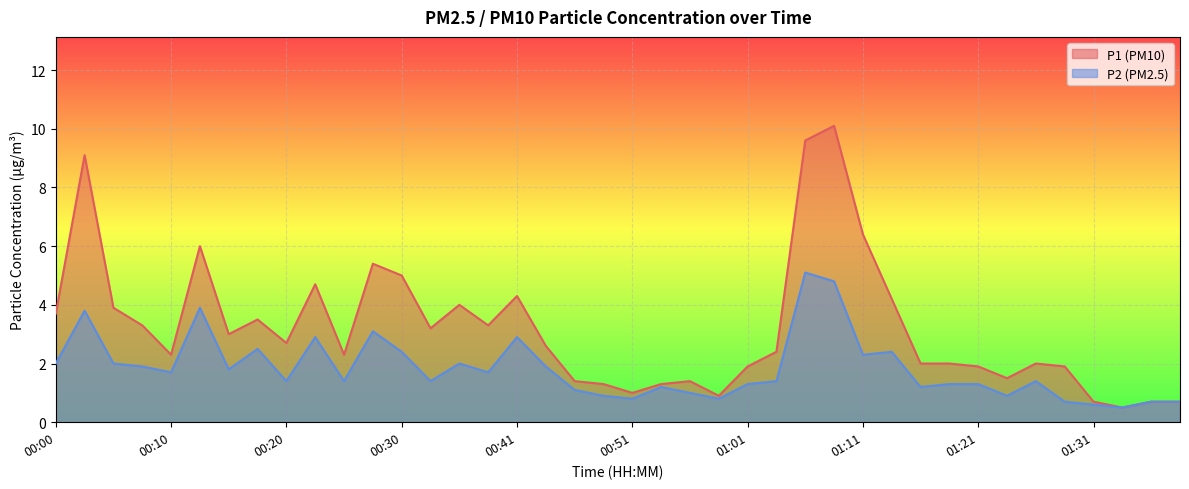

Reading left to right, transcribe all the data shown in this chart.

P1: 3.7	9.1	3.9	3.3	2.3	6.0	3.0	3.5	2.7	4.7	2.3	5.4	5.0	3.2	4.0	3.3	4.3	2.6	1.4	1.3	1.0	1.3	1.4	0.9	1.9	2.4	9.6	10.1	6.4	4.2	2.0	2.0	1.9	1.5	2.0	1.9	0.7	0.5	0.7	0.7
P2: 2.0	3.8	2.0	1.9	1.7	3.9	1.8	2.5	1.4	2.9	1.4	3.1	2.4	1.4	2.0	1.7	2.9	1.9	1.1	0.9	0.8	1.2	1.0	0.8	1.3	1.4	5.1	4.8	2.3	2.4	1.2	1.3	1.3	0.9	1.4	0.7	0.6	0.5	0.7	0.7